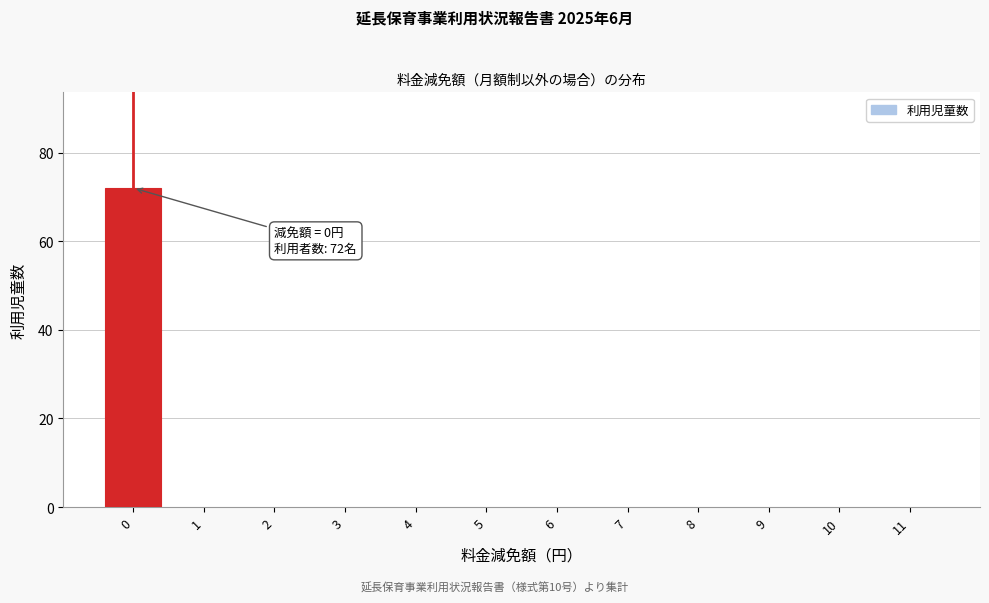

Reading right to left, list all the values displayed in this chart.

11=0	10=0	9=0	8=0	7=0	6=0	5=0	4=0	3=0	2=0	1=0	0=72